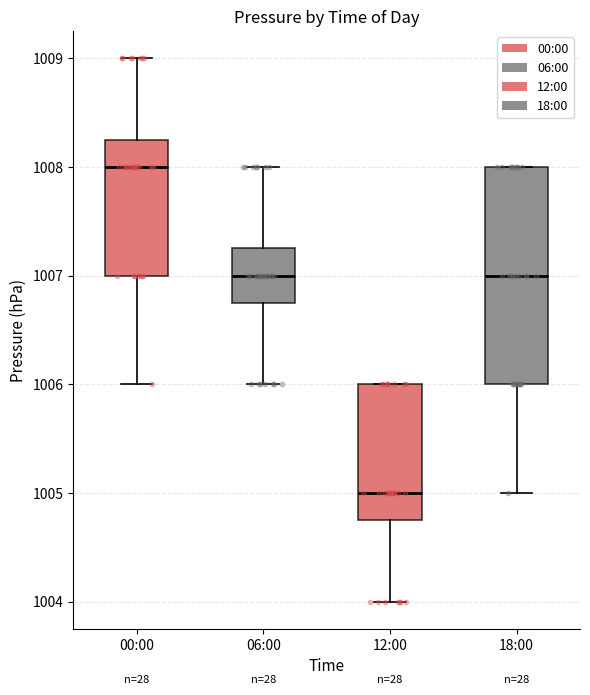

Where does the median line of the box for 12:00 sit on the y-axis? The values are not printed on the chart, so give them approximately, as read against the axis.

1005.0